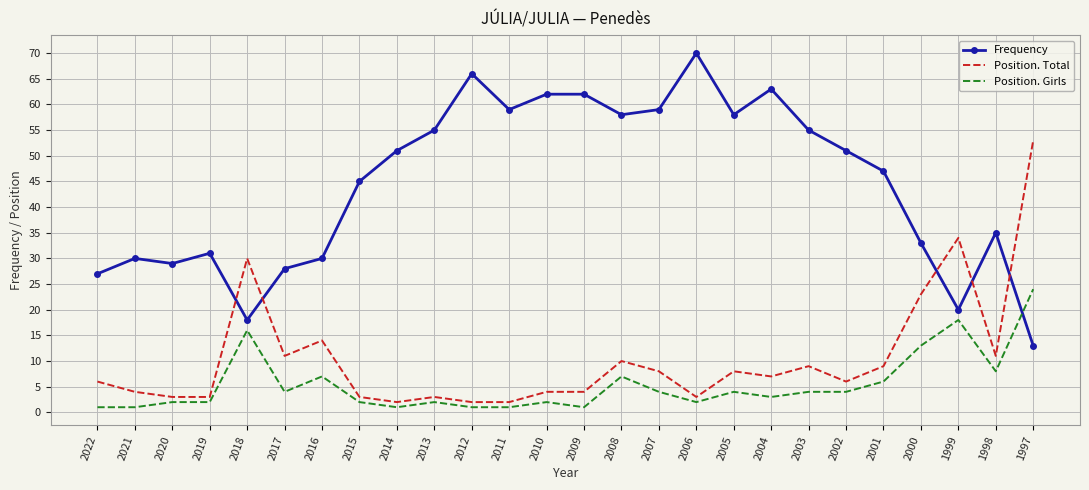

What is the sum of the Position. Girls values at 2017 and 2009?

5